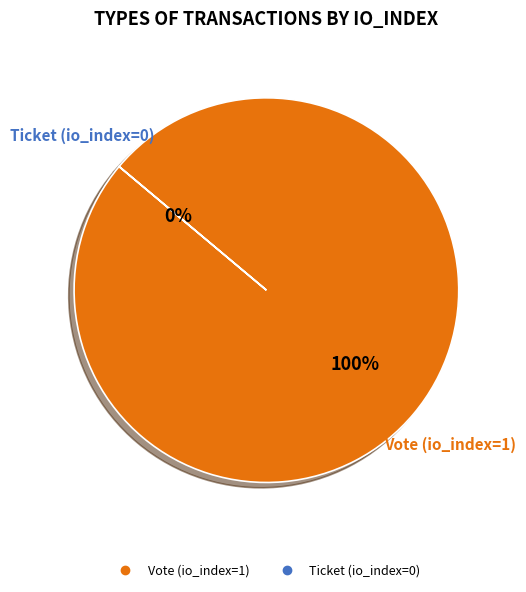

How many segments does this pie chart have?

2